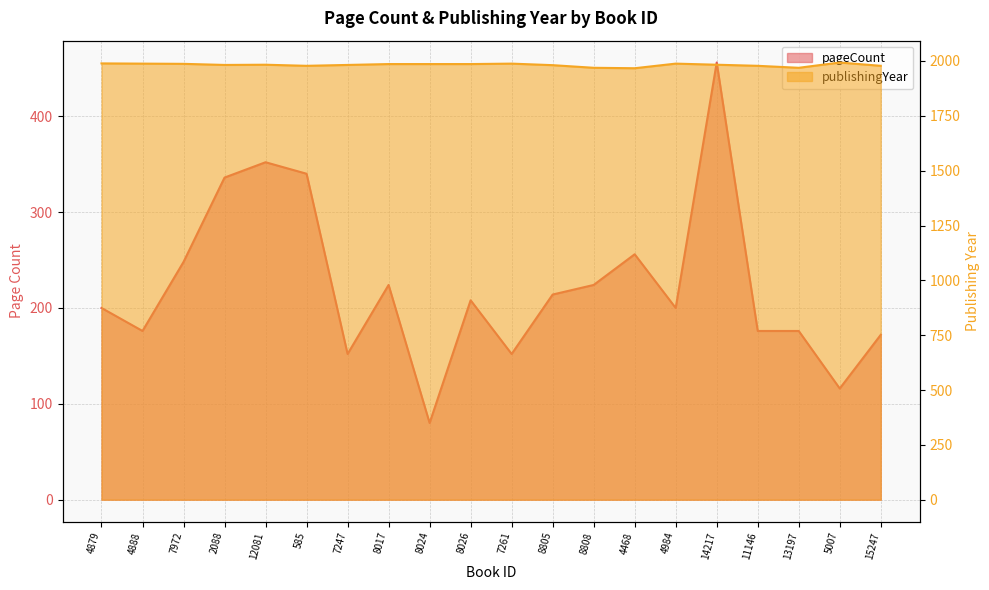

True or false: publishingYear and pageCount intersect in this chart.

False